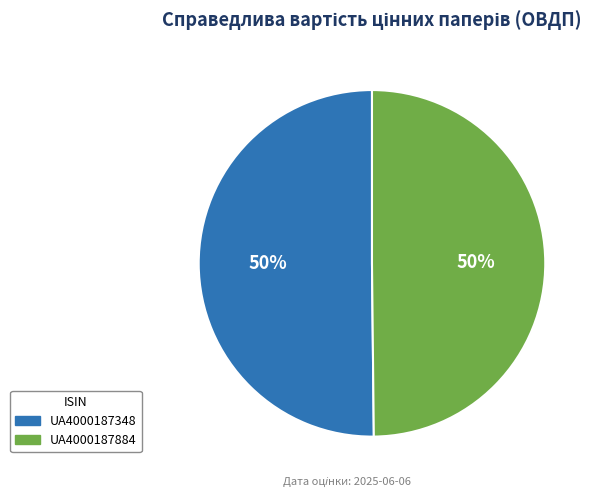

What percentage is the UA4000187884 slice, to the nearest percent?

50%